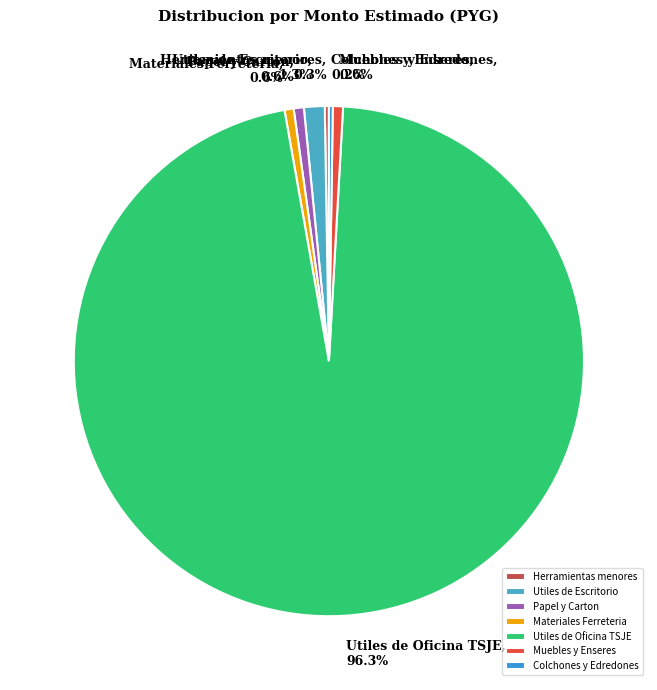

Which category accounts for the majority?

Utiles de Oficina TSJE